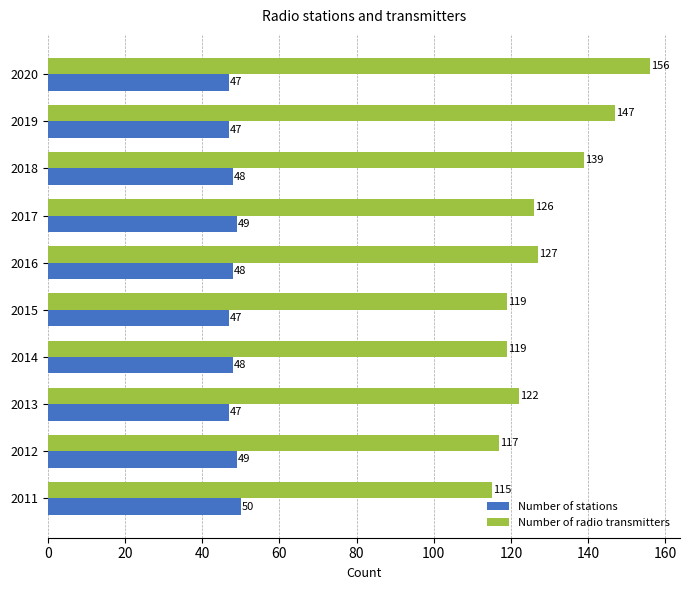

Which series has the largest range (max minus min)?

Number of radio transmitters